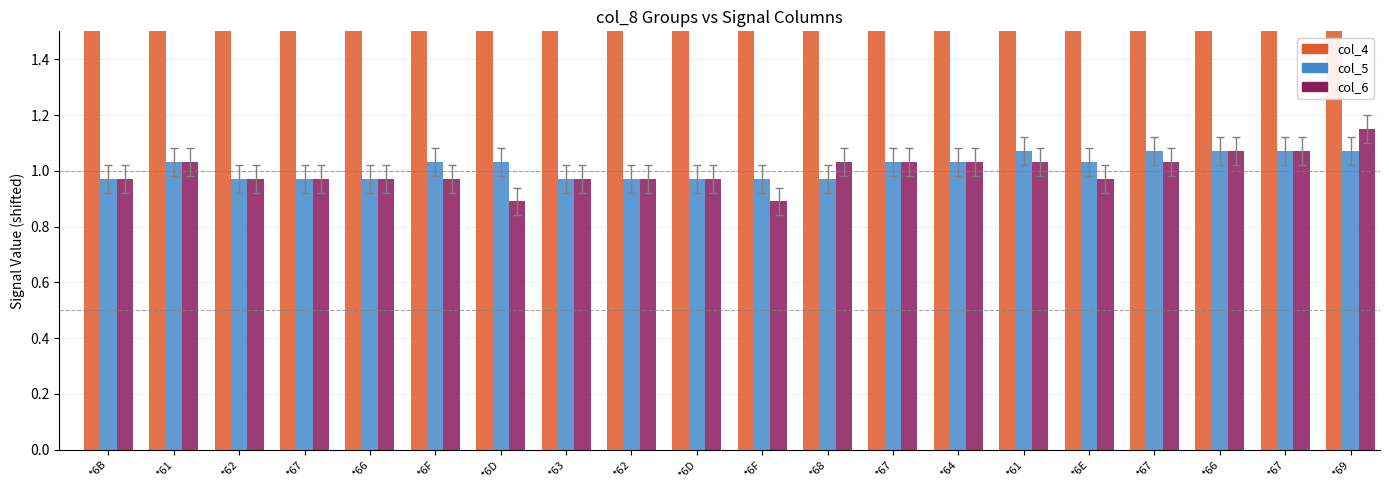

What is the difference between the maximum and minimum values in the col_4 series?

0.1